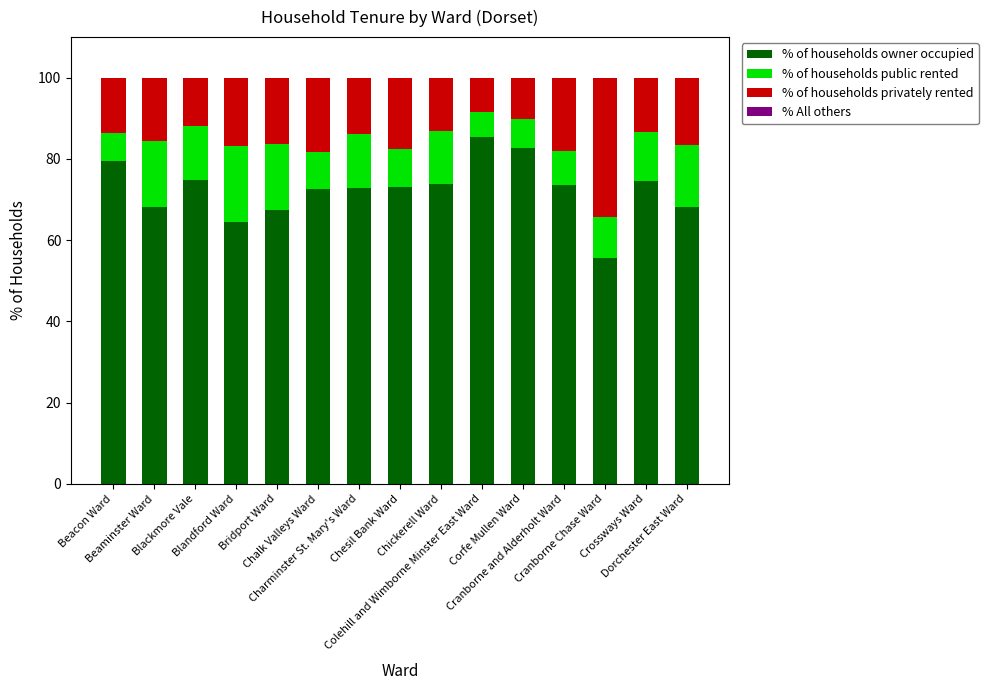

Count the number of categories in the chart.

15